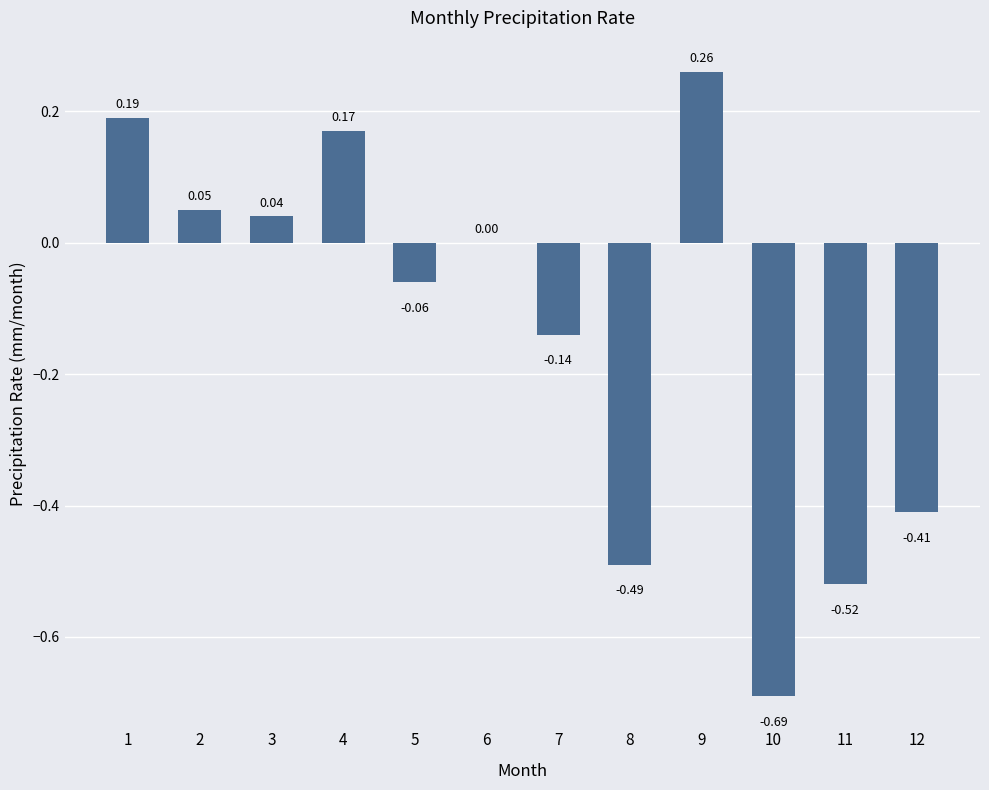

What is the sum of all values?

-1.6